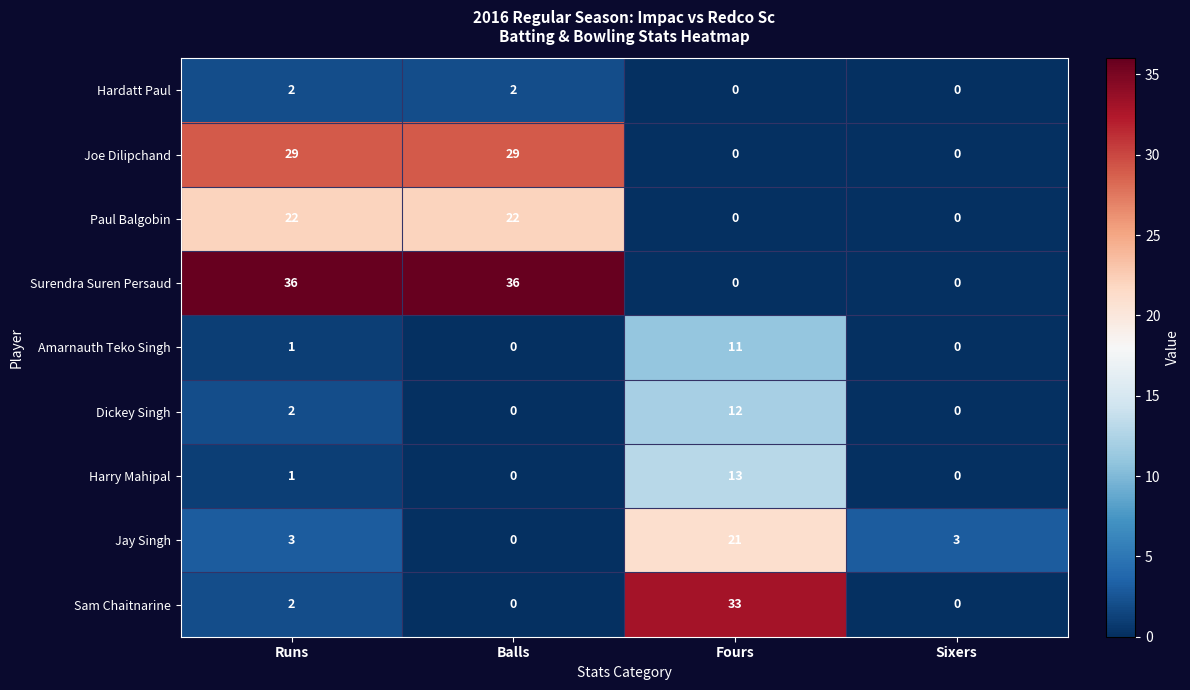

What is the spread (max minus min) of values at Runs?

35